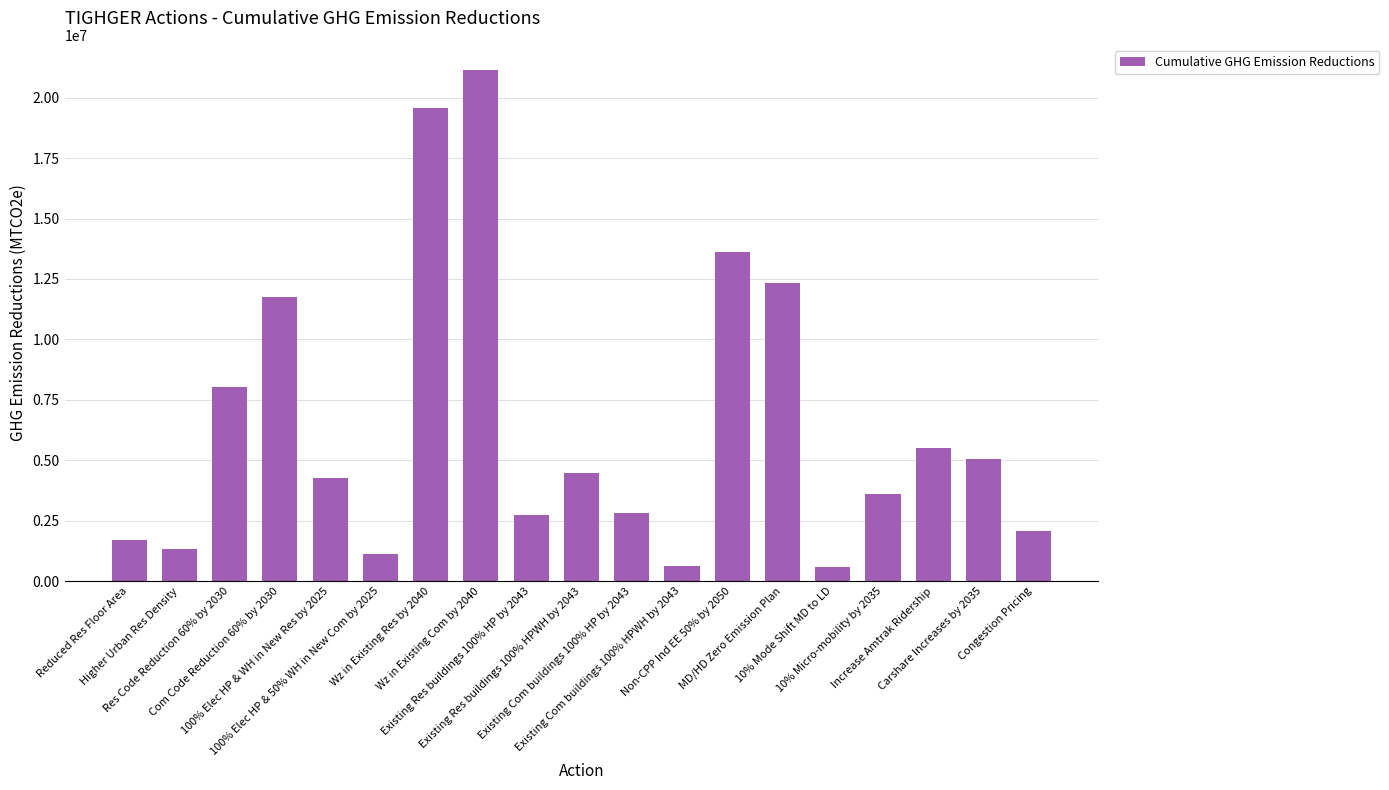

What is the value of the 14th bar from the left?

12337000